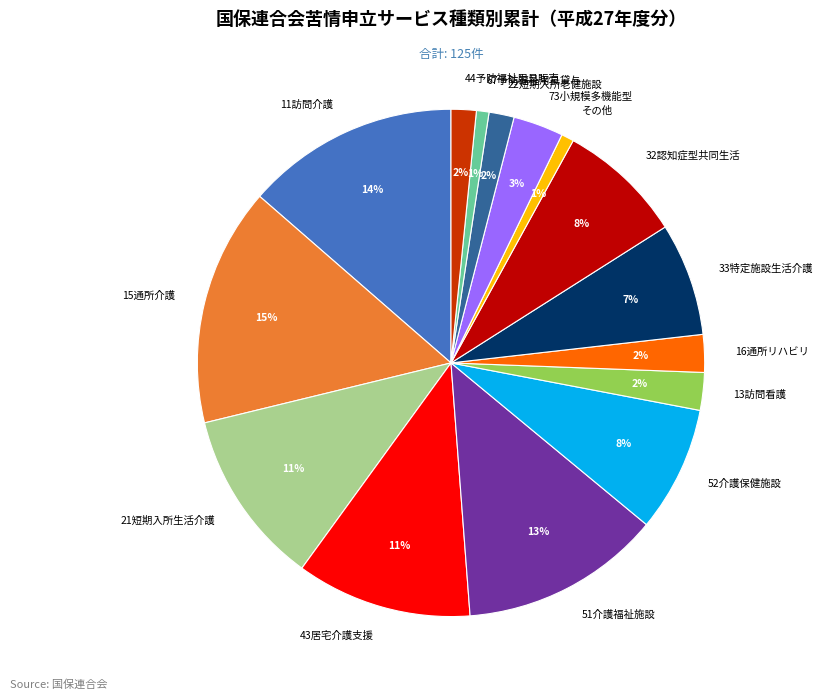

To the nearest percent, what portion does 52介護保健施設 represent?

8%